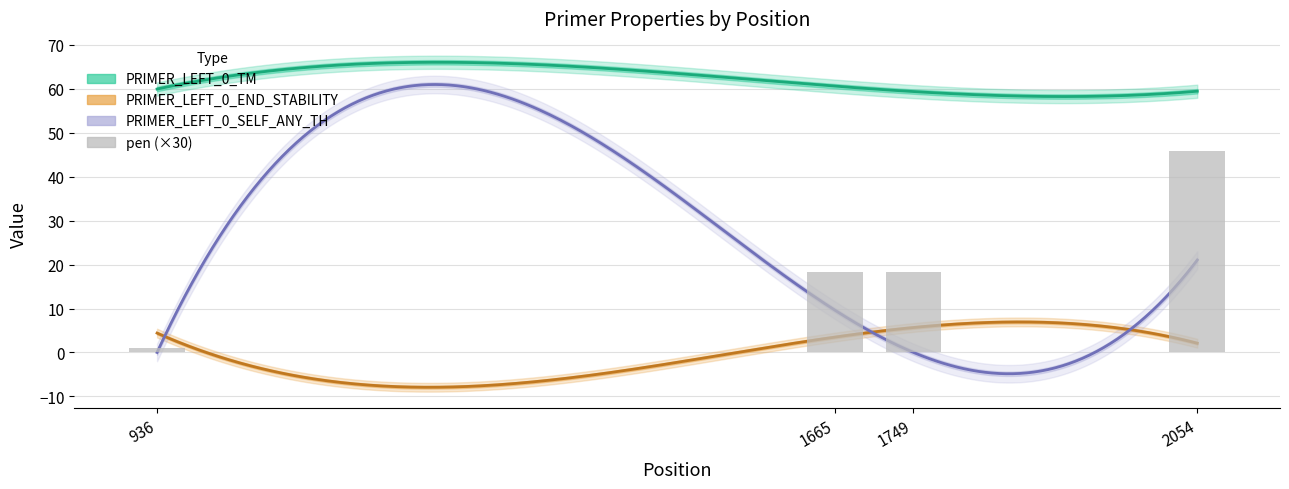

Count the number of data series in this chart.

4